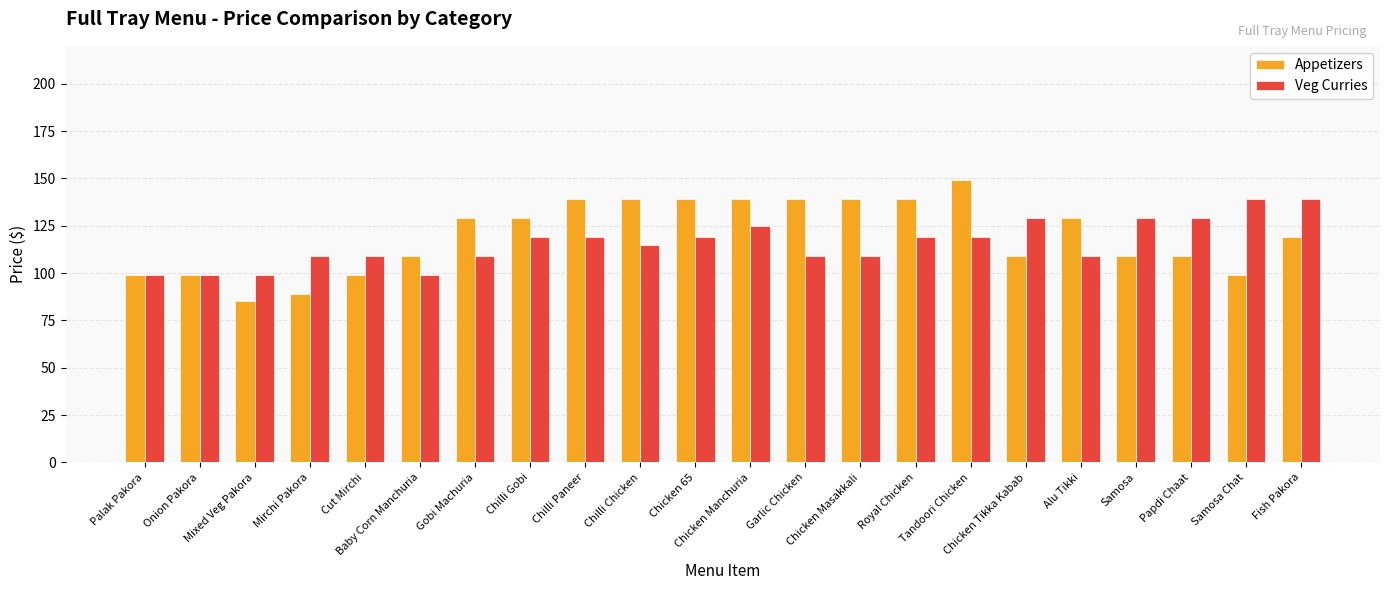

Reading left to right, list all the values displayed in this chart.

Appetizers: 99	99	85	89	99	109	129	129	139	139	139	139	139	139	139	149	109	129	109	109	99	119
Veg Curries: 99	99	99	109	109	99	109	119	119	115	119	125	109	109	119	119	129	109	129	129	139	139